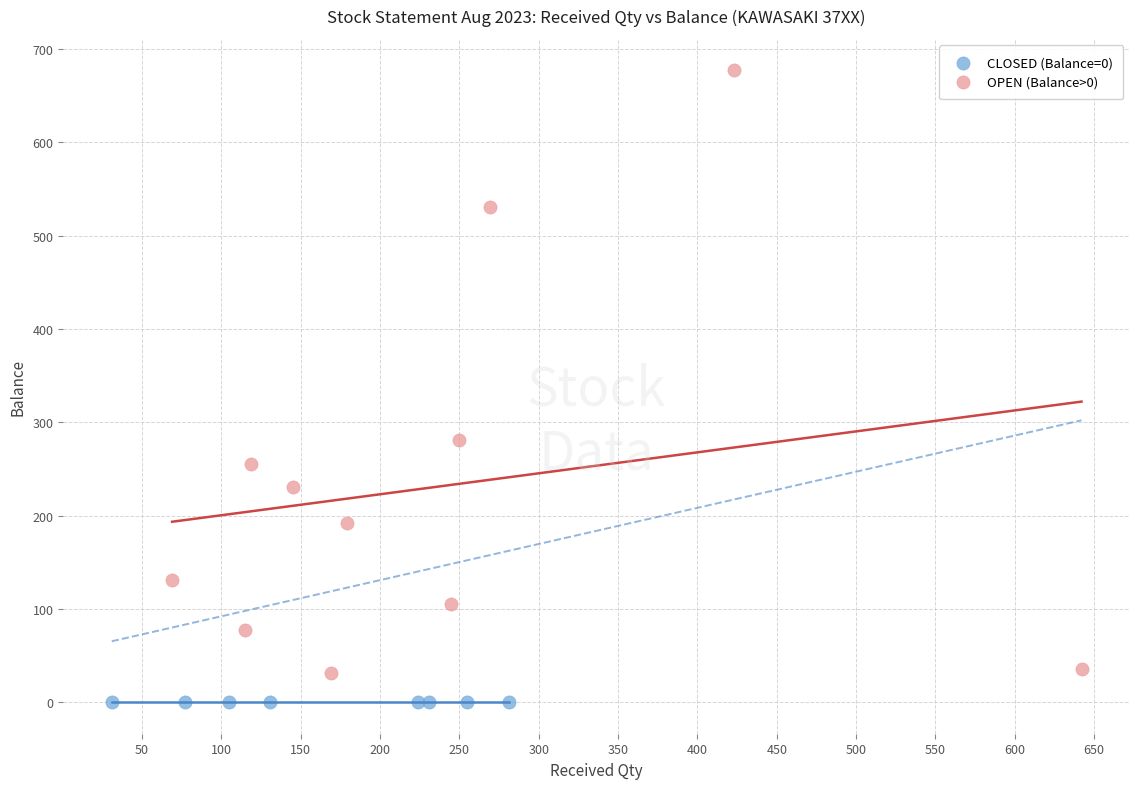

Which series contains the highest Y value?

OPEN (Balance>0)